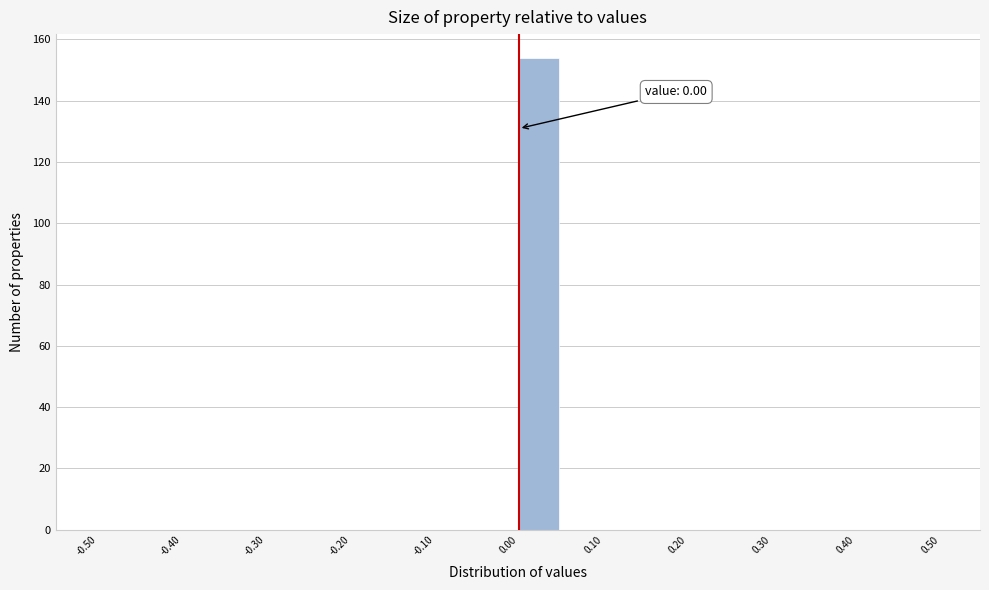

Which range on the x-axis has the tallest bar?

0.00 to 0.05